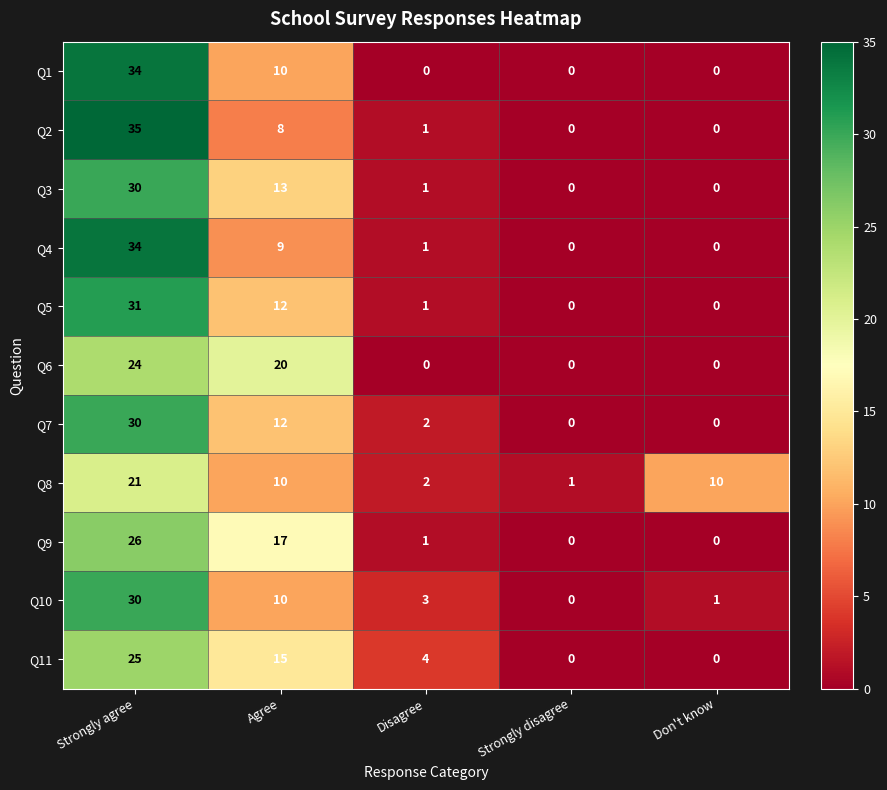

What is the total value across all series at Agree?

136